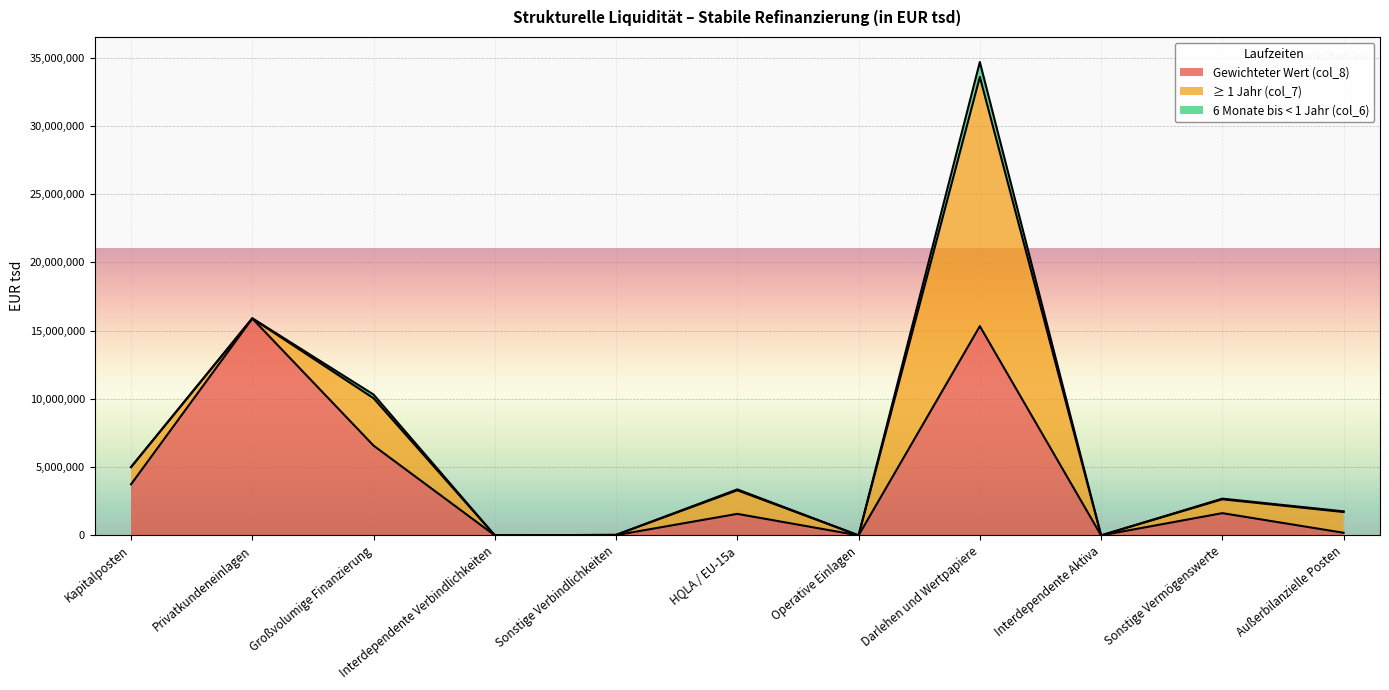

At which category is the sum across all series the highest?

Darlehen und Wertpapiere